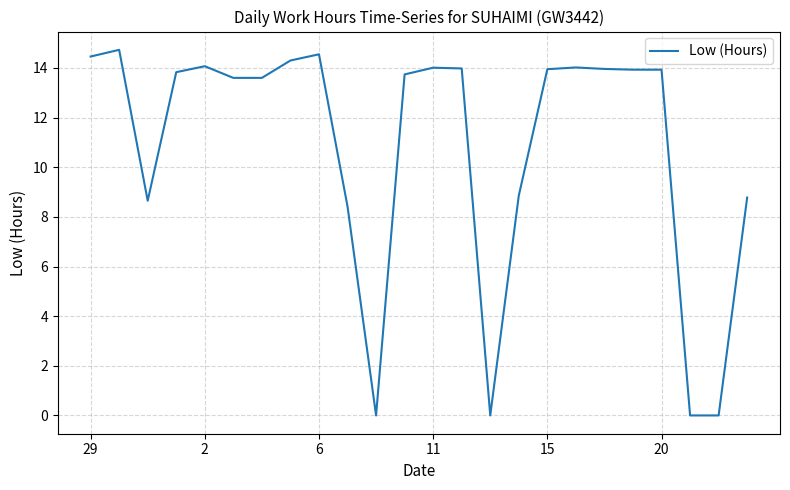

What is the maximum value shown in the chart?

14.7